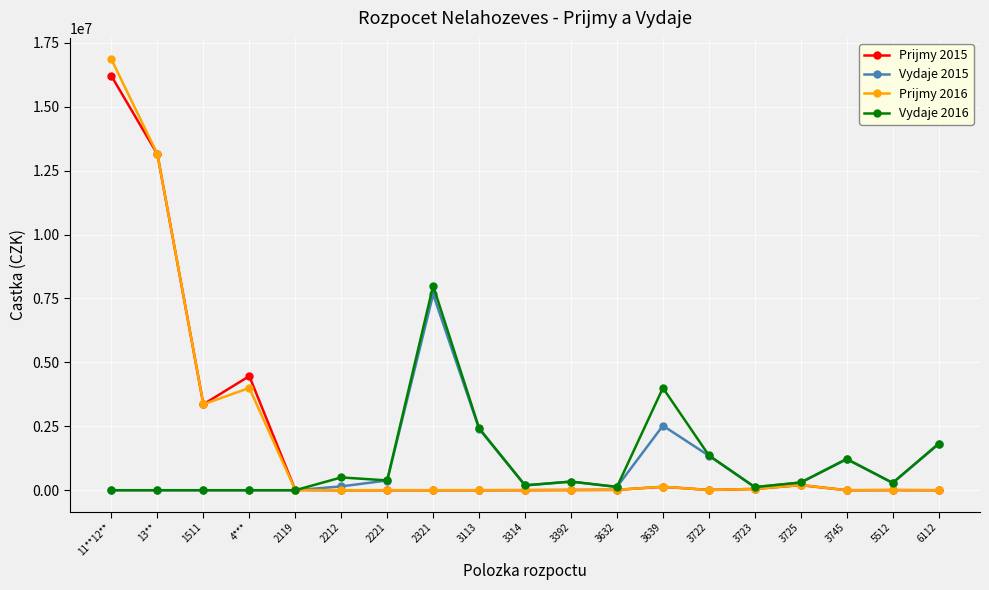

At which category is the sum across all series the highest?

11**12**